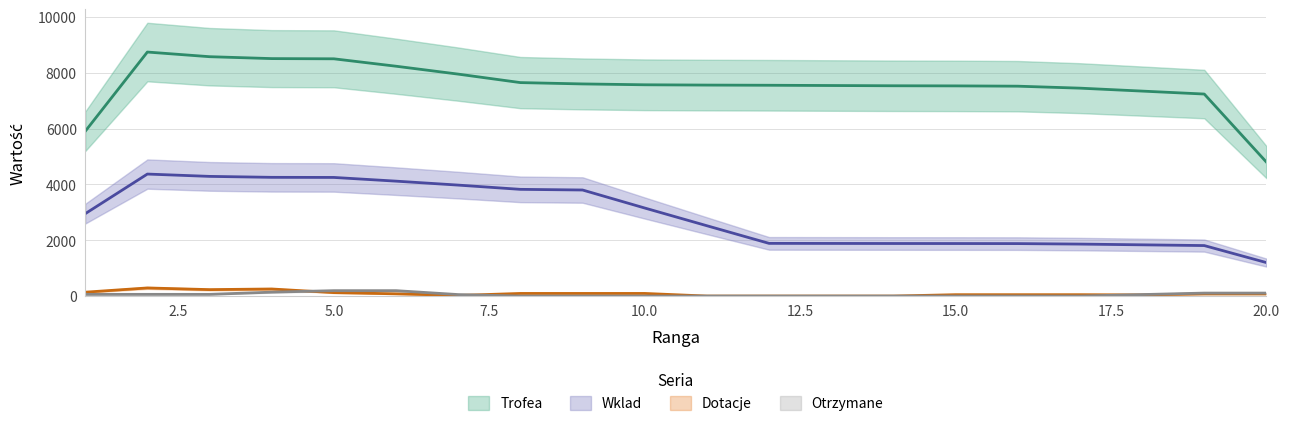

What is the difference between the highest and lowest values at 18?

7318